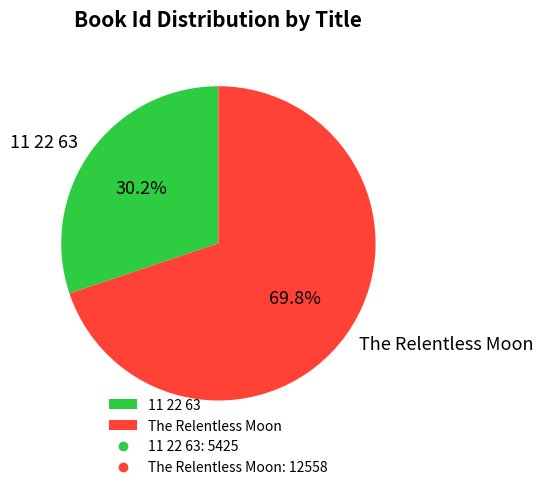

What is the ratio of the value at 11 22 63 to the value at The Relentless Moon?

0.4